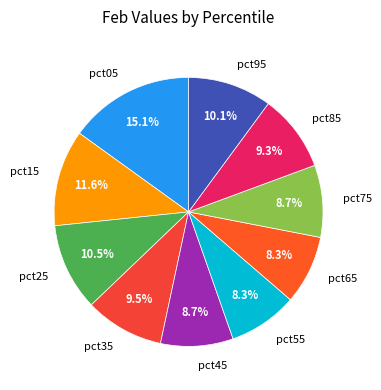

Is pct45 the majority of the pie?

No